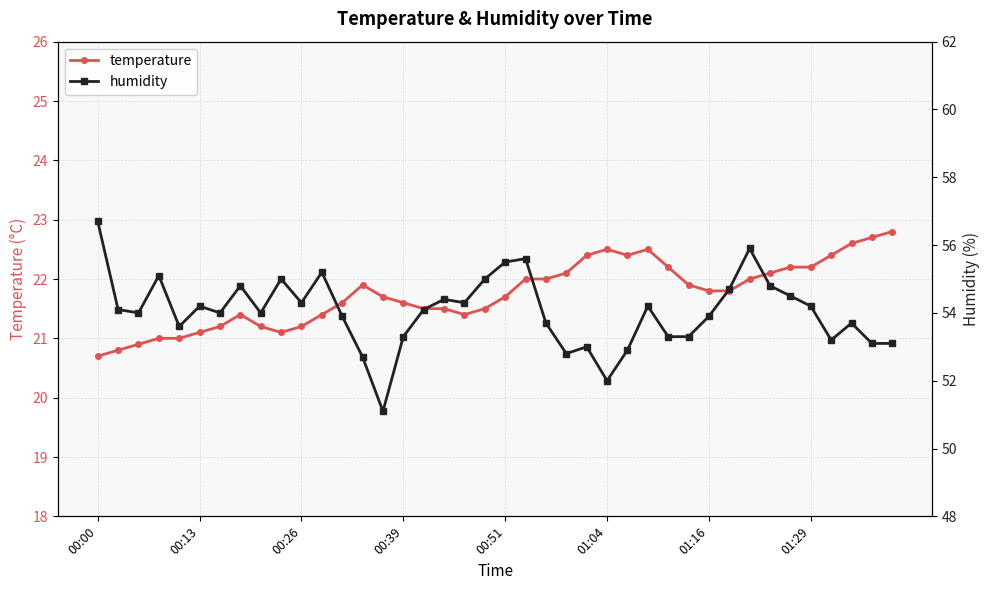

True or false: temperature has more than 1 points higher than both neighbors.

True